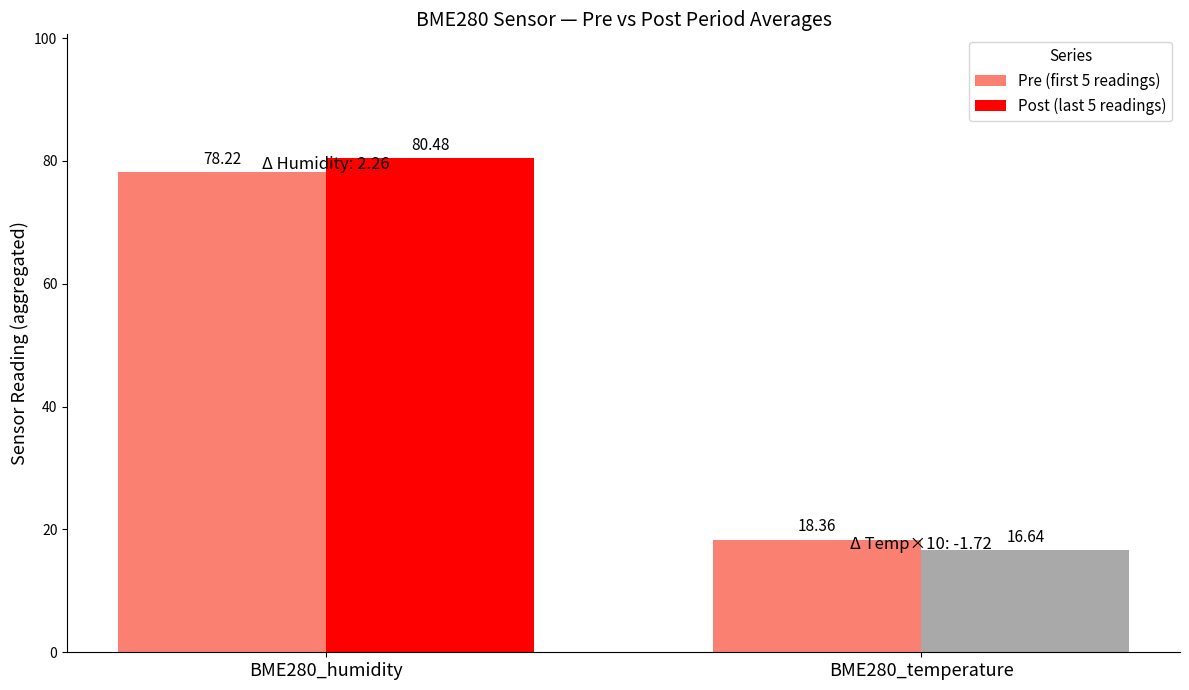

Read the Post (last 5 readings) value at BME280_humidity.

80.5